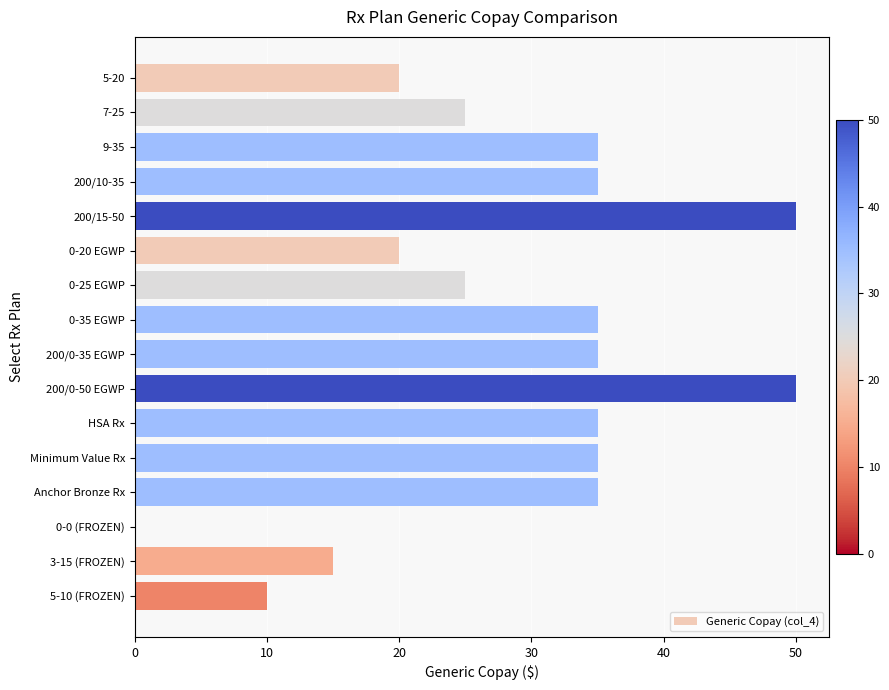

What is the change in value from 5-20 to 7-25?

+5